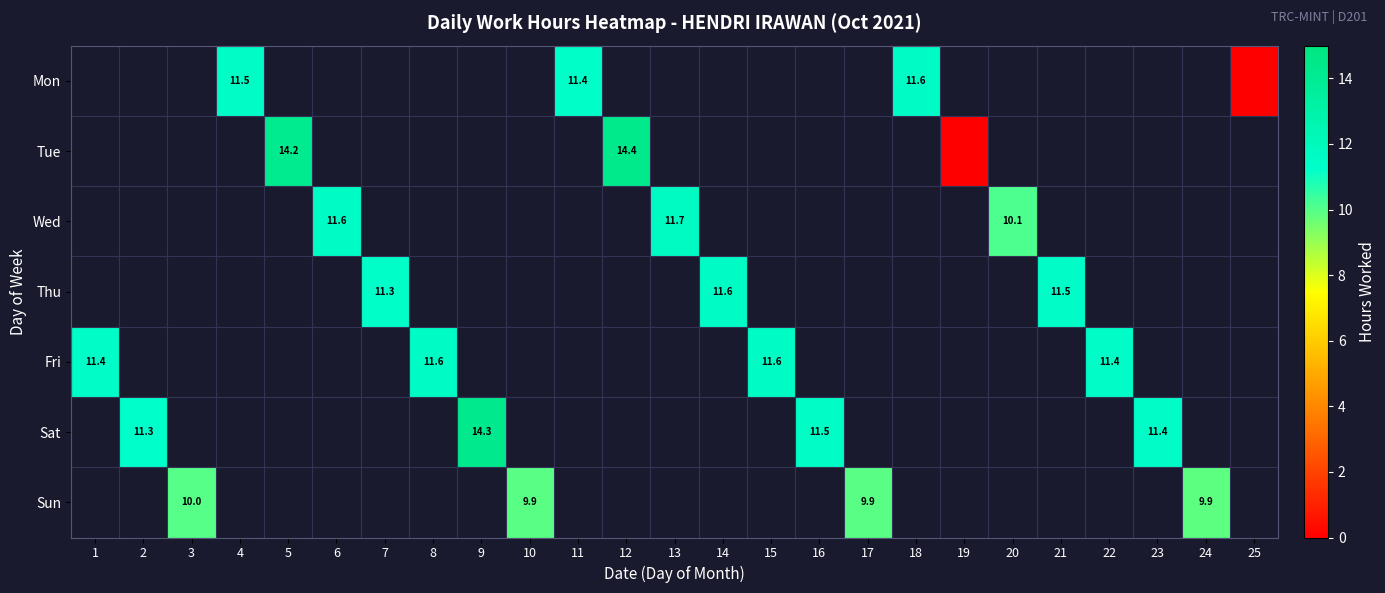

The Sun series shows 5.9 at 24. True or false?

False